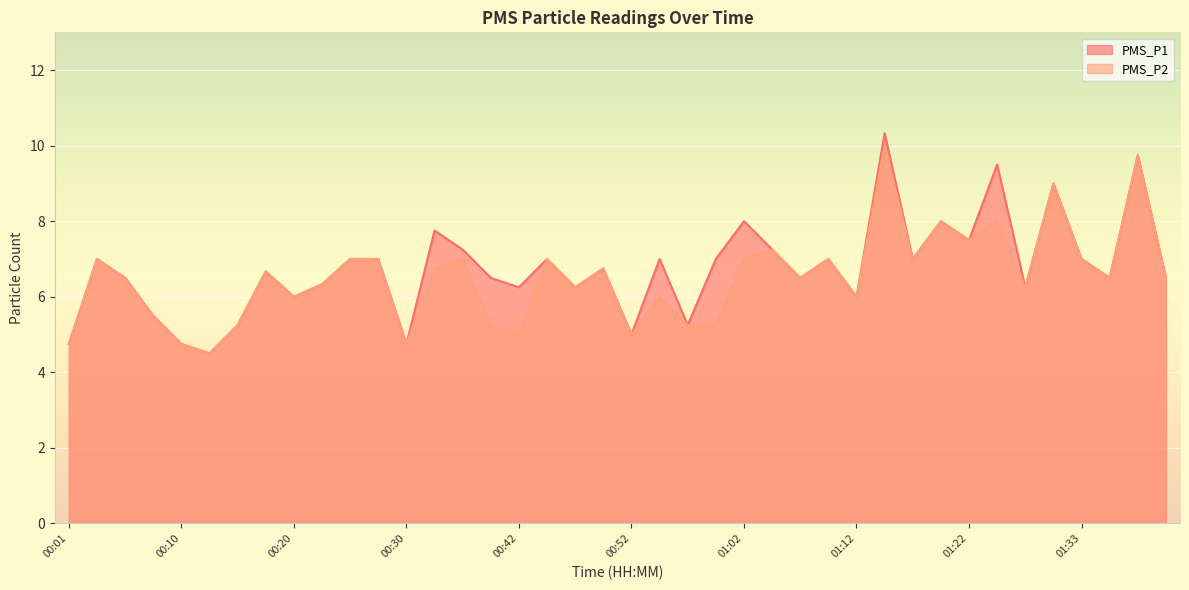

Does the chart display data point markers on the line(s)?

No